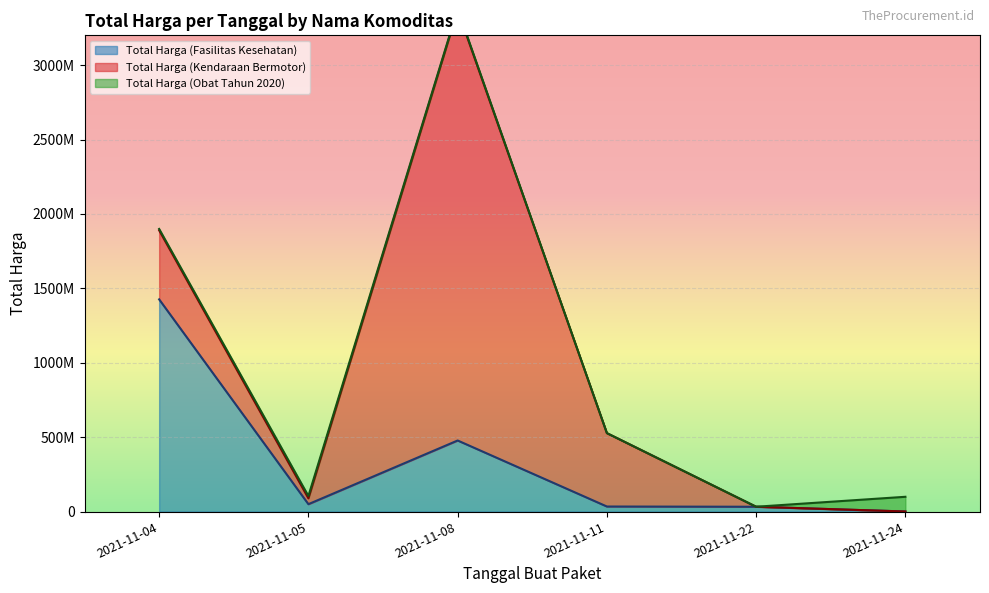

What is the maximum value shown in the chart?

2892122000